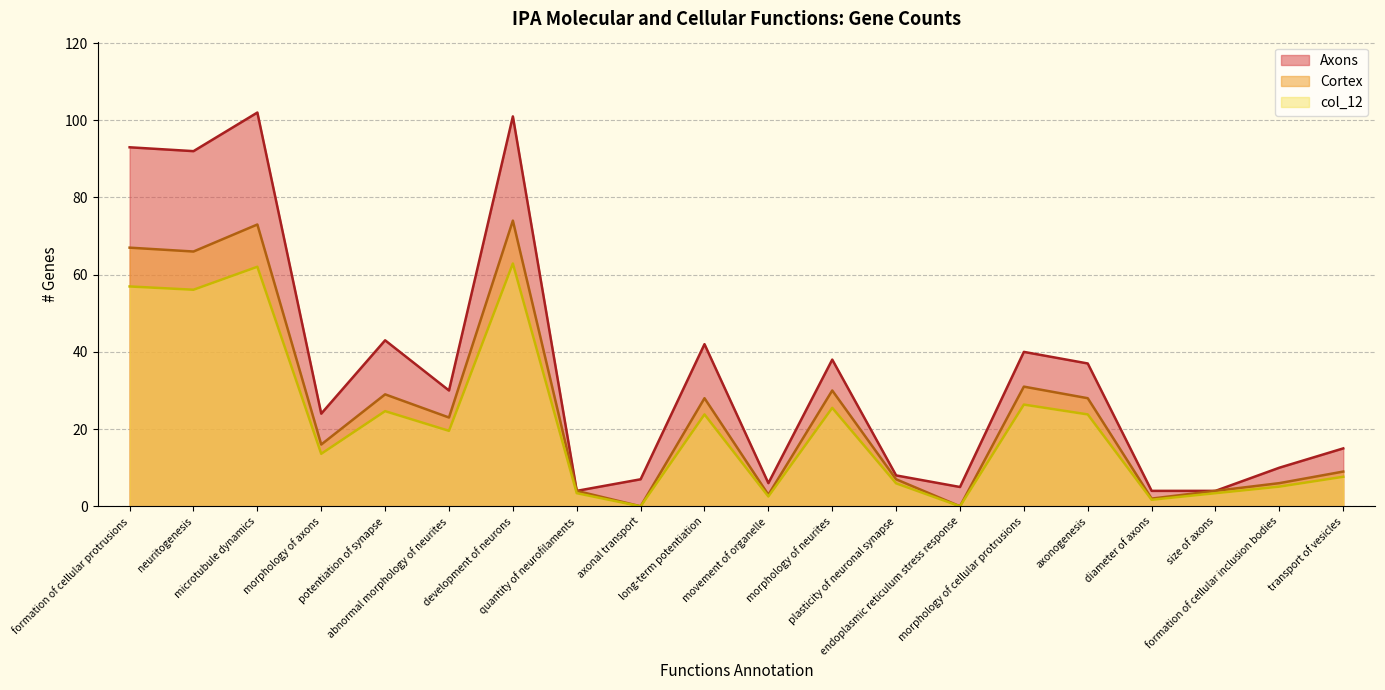

Which category has the lowest value in the Axons series?

quantity of neurofilaments